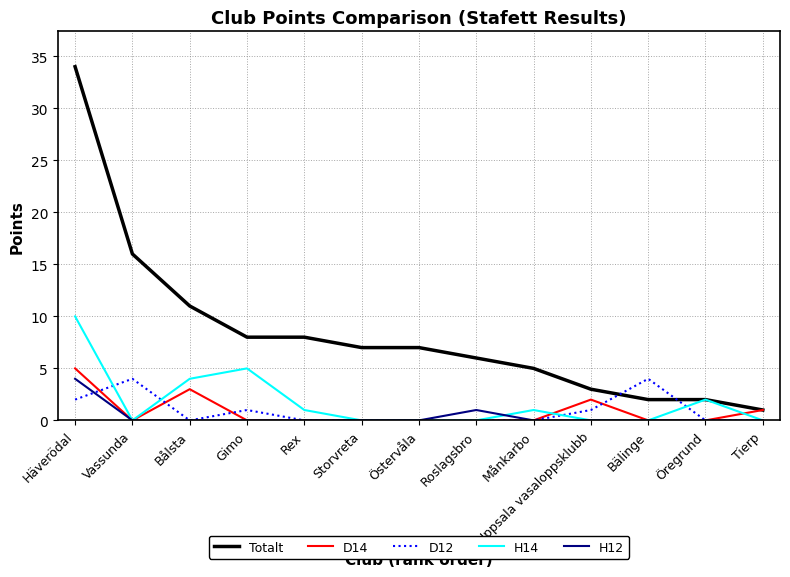

True or false: D12 has a value of -2 at Tierp.

False